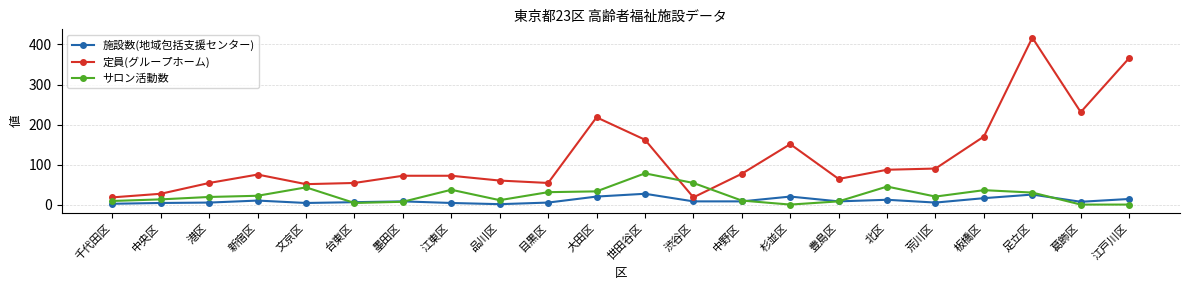

How many categories are shown in the chart?

22